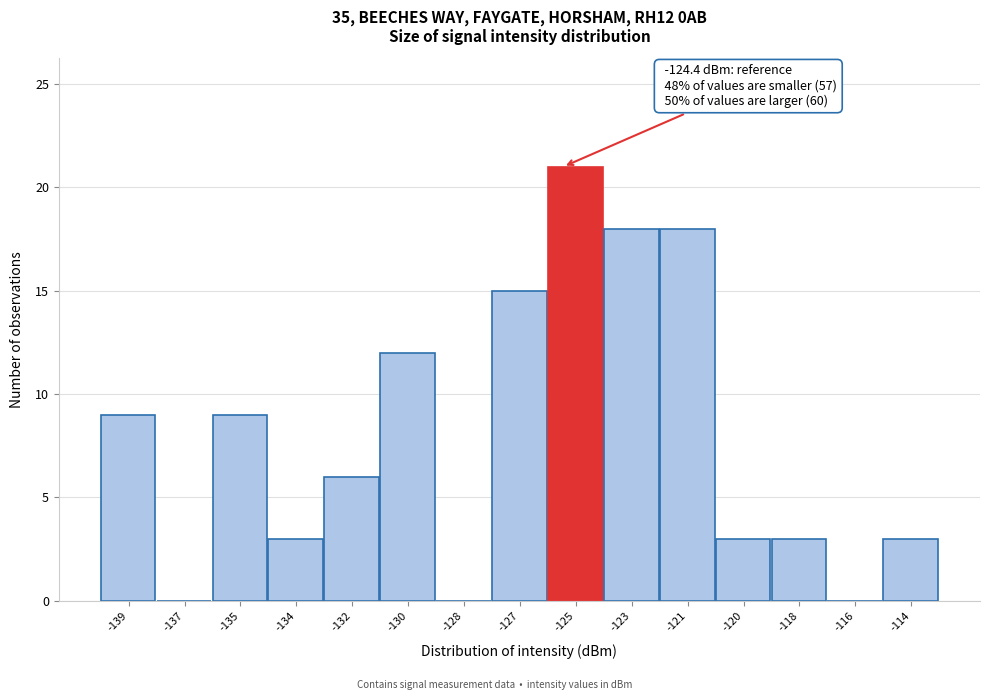

Reading left to right, transcribe all the data shown in this chart.

-139=9	-137=0	-135=9	-134=3	-132=6	-130=12	-128=0	-127=15	-125=21	-123=18	-121=18	-120=3	-118=3	-116=0	-114=3